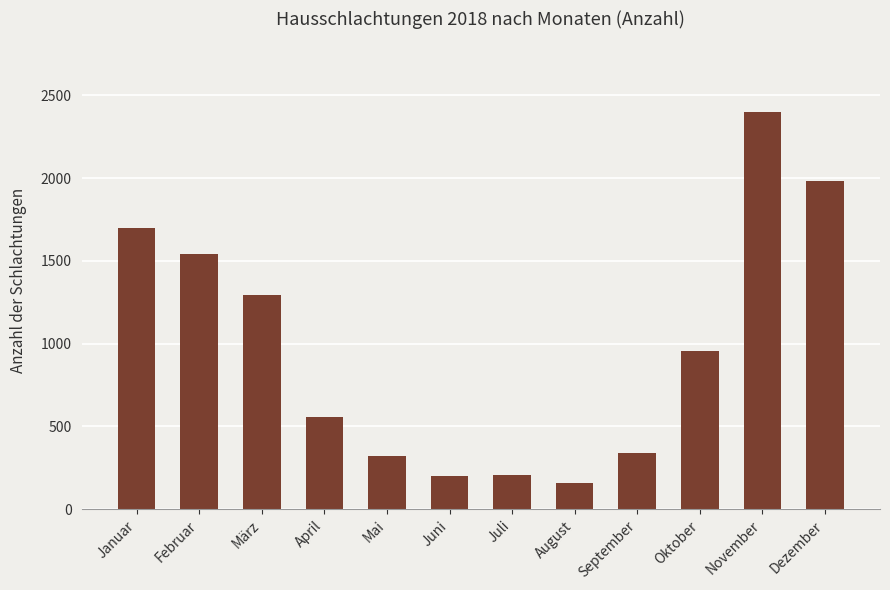

How many bars are there in total?

12